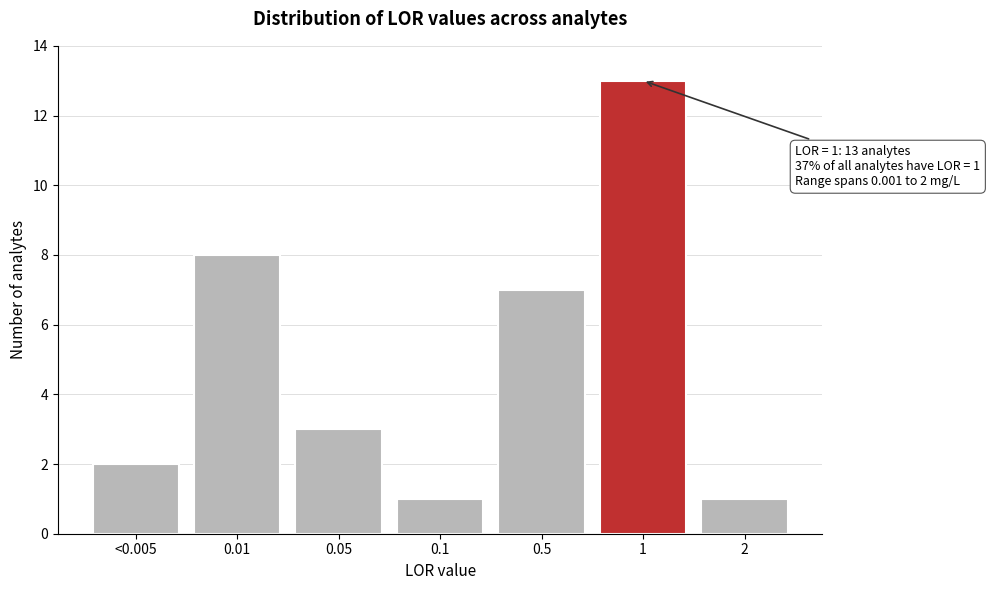

Reading right to left, transcribe all the data shown in this chart.

1	13	7	1	3	8	2